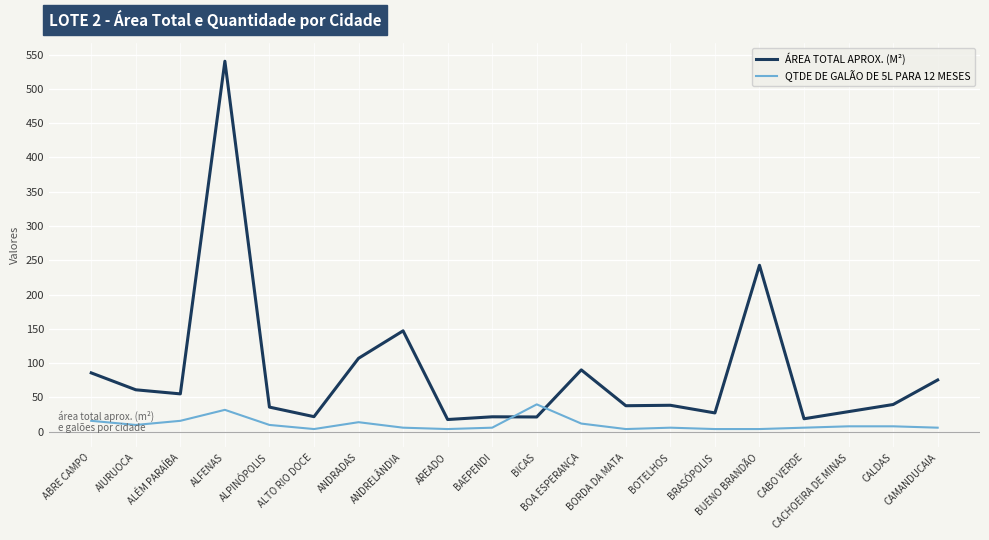

Which series ends up on top after the final intersection of QTDE DE GALÃO DE 5L PARA 12 MESES and ÁREA TOTAL APROX. (M²)?

ÁREA TOTAL APROX. (M²)